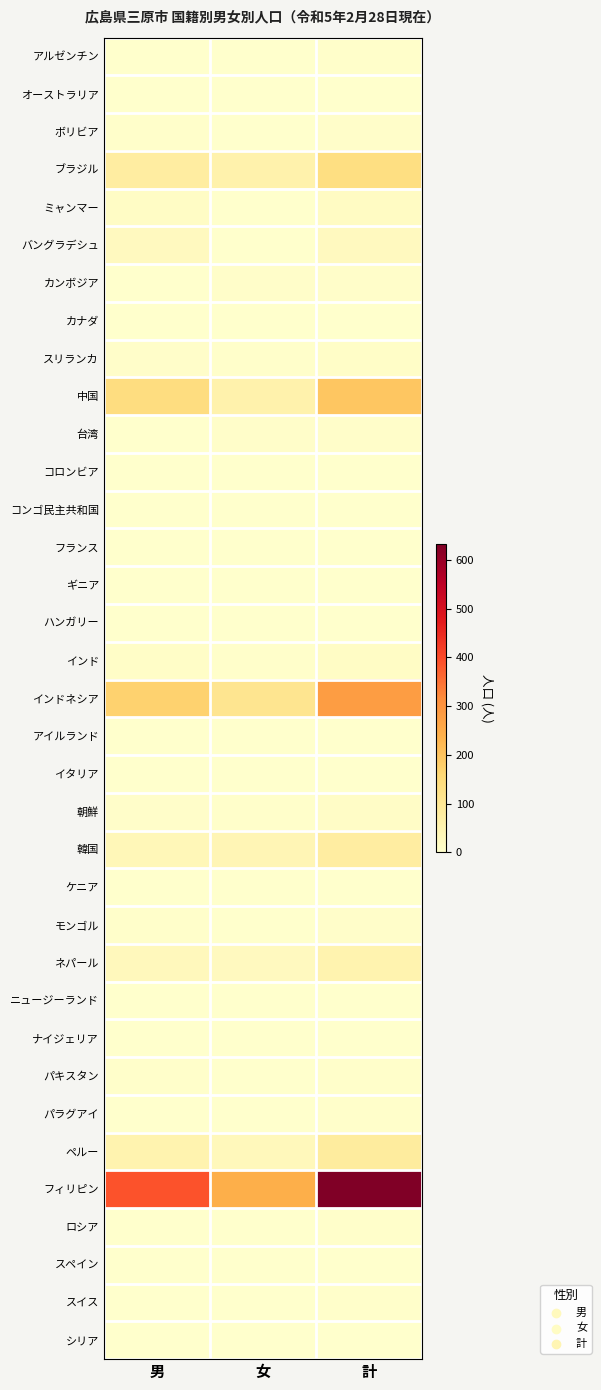

Between 男 and 計, which is larger?

計